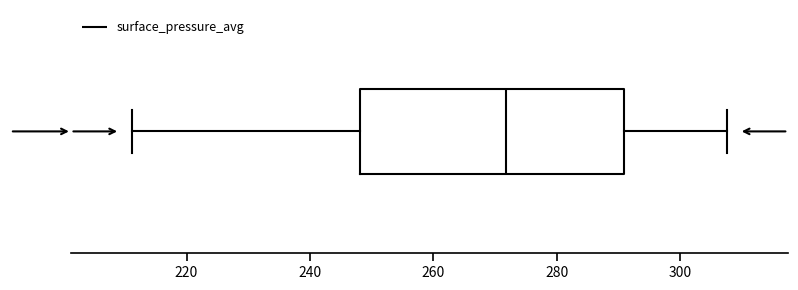

Where is the right edge of the box on the x-axis? The values are not printed on the chart, so give them approximately, as read against the axis.

290